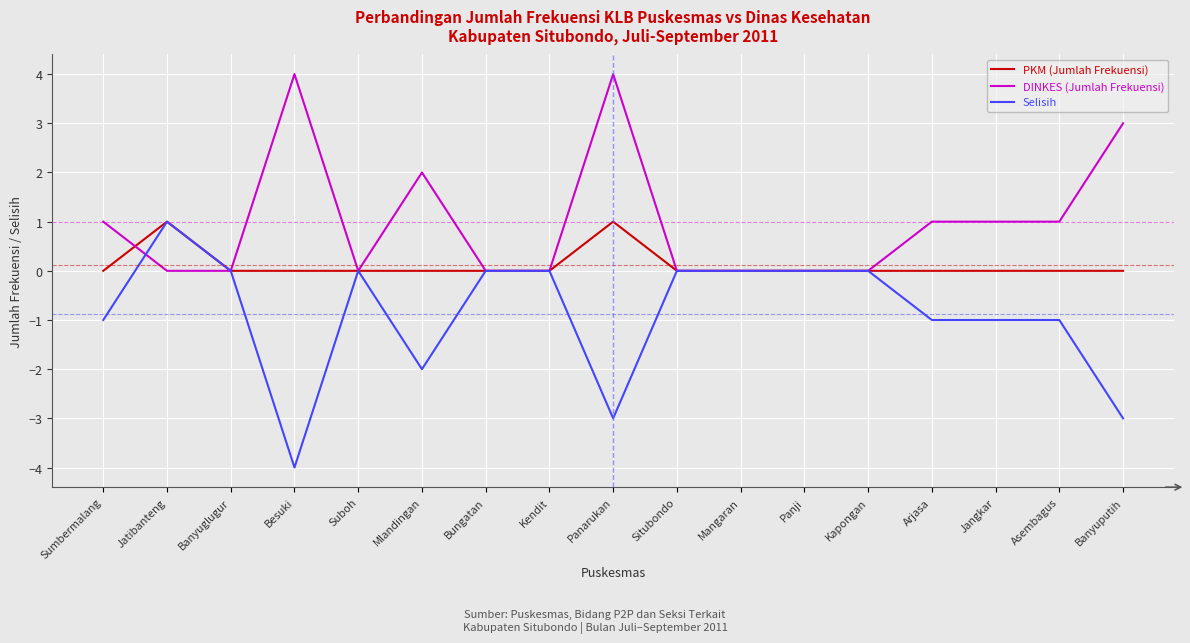

What is the difference between the second highest and second lowest values in the DINKES (Jumlah Frekuensi) series?

4